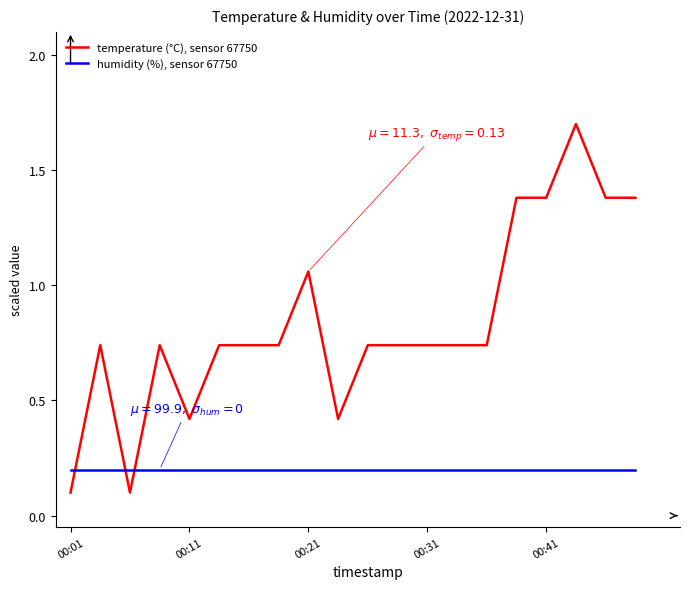

How many categories are shown in the chart?

20